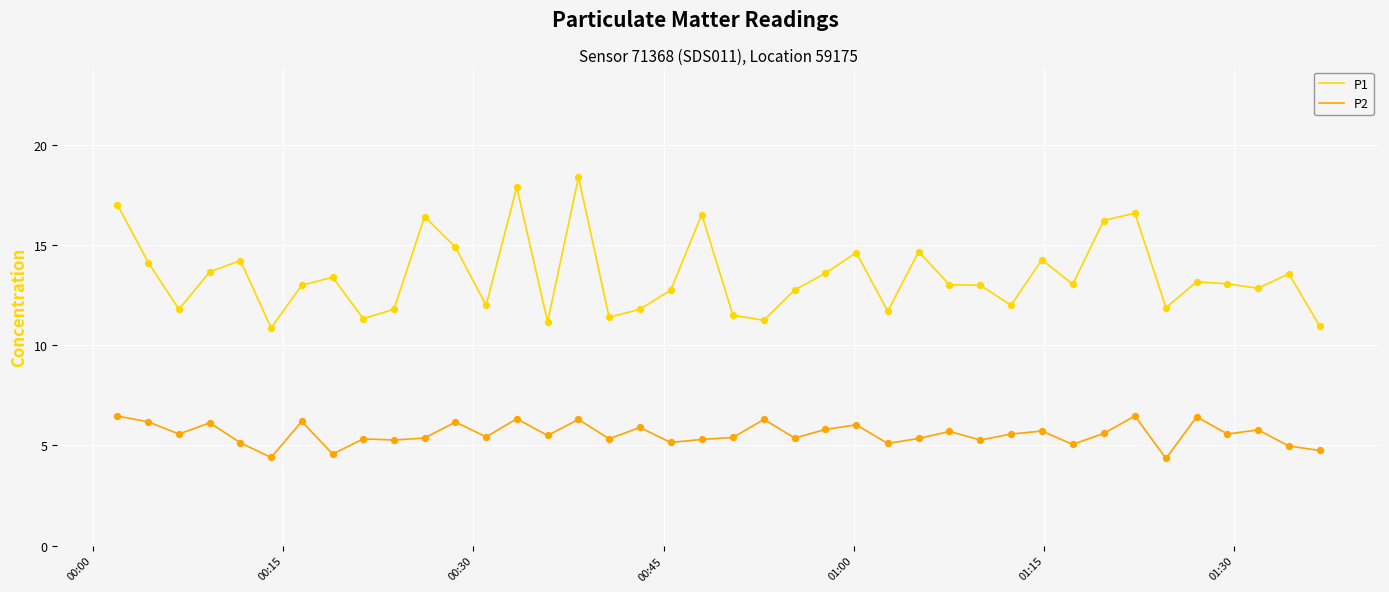

Which series has the largest total across all categories?

P1